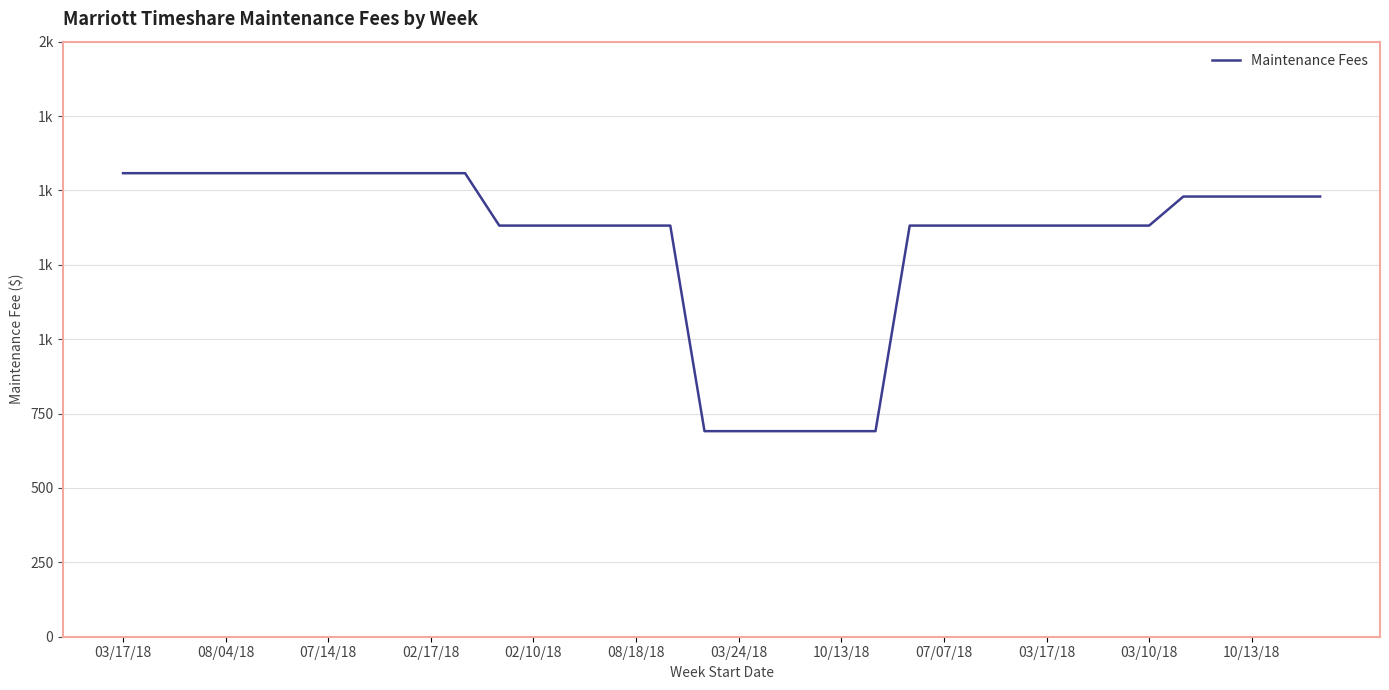

Is this an area chart (filled region under the line)?

No